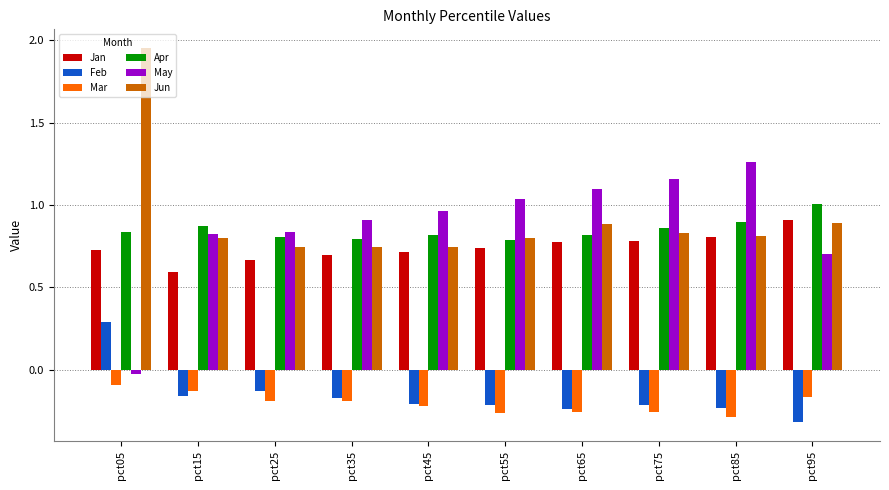

Which label corresponds to the smallest value in the chart?

pct95